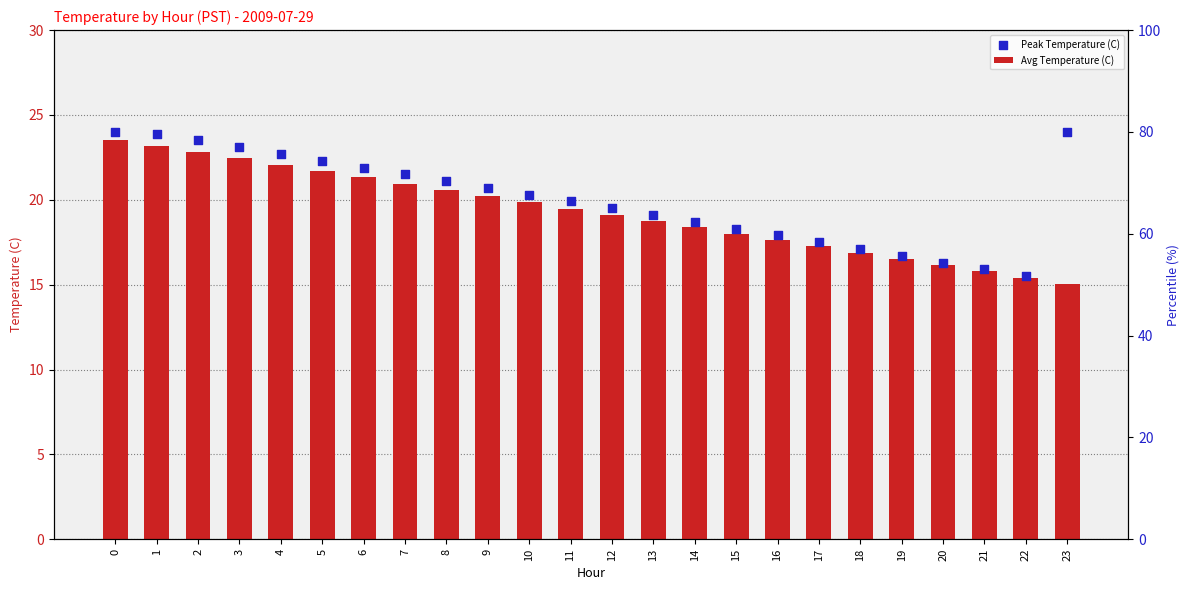

What are all the series names shown in the legend?

Avg Temperature (C), Peak Temperature (C)